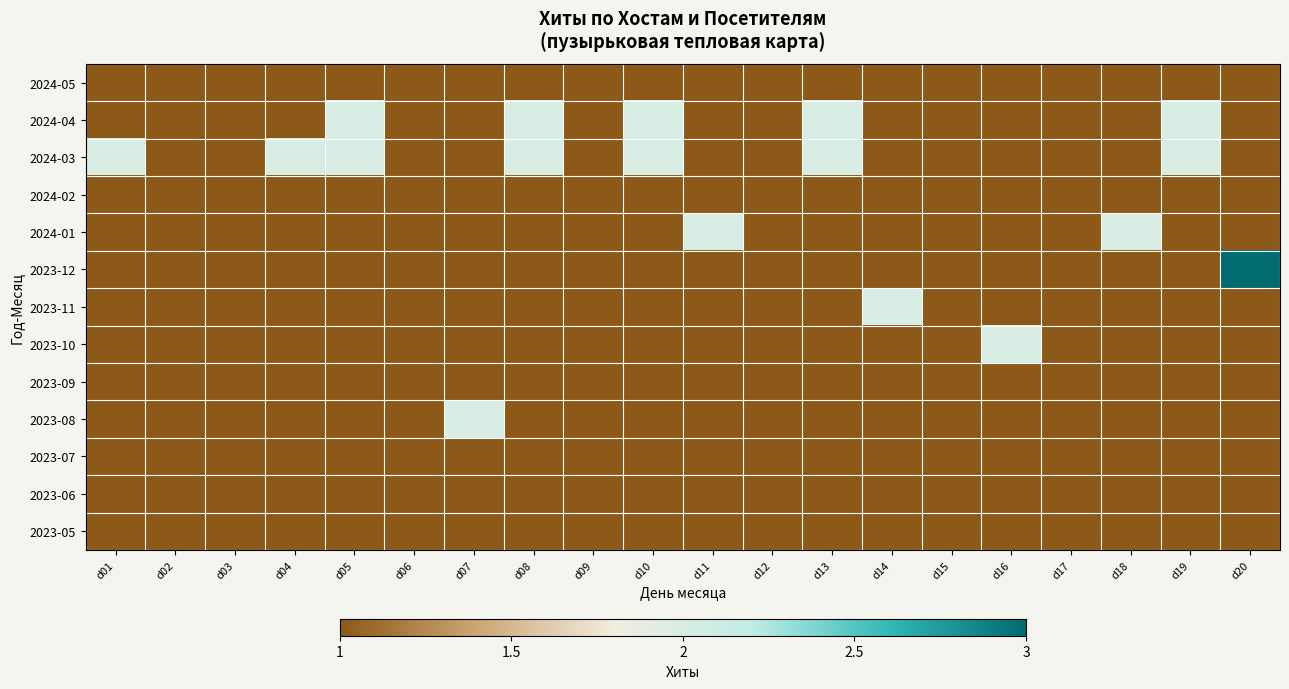

Reading left to right, what are all the values shown in this chart?

2024-05: d01=1	d02=1	d03=1	d04=1	d05=1	d06=1	d07=1	d08=1	d09=1	d10=1	d11=1	d12=1	d13=1	d14=1	d15=1	d16=1	d17=1	d18=1	d19=1	d20=1
2024-04: d01=1	d02=1	d03=1	d04=1	d05=2	d06=1	d07=1	d08=2	d09=1	d10=2	d11=1	d12=1	d13=2	d14=1	d15=1	d16=1	d17=1	d18=1	d19=2	d20=1
2024-03: d01=2	d02=1	d03=1	d04=2	d05=2	d06=1	d07=1	d08=2	d09=1	d10=2	d11=1	d12=1	d13=2	d14=1	d15=1	d16=1	d17=1	d18=1	d19=2	d20=1
2024-02: d01=1	d02=1	d03=1	d04=1	d05=1	d06=1	d07=1	d08=1	d09=1	d10=1	d11=1	d12=1	d13=1	d14=1	d15=1	d16=1	d17=1	d18=1	d19=1	d20=1
2024-01: d01=1	d02=1	d03=1	d04=1	d05=1	d06=1	d07=1	d08=1	d09=1	d10=1	d11=2	d12=1	d13=1	d14=1	d15=1	d16=1	d17=1	d18=2	d19=1	d20=1
2023-12: d01=1	d02=1	d03=1	d04=1	d05=1	d06=1	d07=1	d08=1	d09=1	d10=1	d11=1	d12=1	d13=1	d14=1	d15=1	d16=1	d17=1	d18=1	d19=1	d20=3
2023-11: d01=1	d02=1	d03=1	d04=1	d05=1	d06=1	d07=1	d08=1	d09=1	d10=1	d11=1	d12=1	d13=1	d14=2	d15=1	d16=1	d17=1	d18=1	d19=1	d20=1
2023-10: d01=1	d02=1	d03=1	d04=1	d05=1	d06=1	d07=1	d08=1	d09=1	d10=1	d11=1	d12=1	d13=1	d14=1	d15=1	d16=2	d17=1	d18=1	d19=1	d20=1
2023-09: d01=1	d02=1	d03=1	d04=1	d05=1	d06=1	d07=1	d08=1	d09=1	d10=1	d11=1	d12=1	d13=1	d14=1	d15=1	d16=1	d17=1	d18=1	d19=1	d20=1
2023-08: d01=1	d02=1	d03=1	d04=1	d05=1	d06=1	d07=2	d08=1	d09=1	d10=1	d11=1	d12=1	d13=1	d14=1	d15=1	d16=1	d17=1	d18=1	d19=1	d20=1
2023-07: d01=1	d02=1	d03=1	d04=1	d05=1	d06=1	d07=1	d08=1	d09=1	d10=1	d11=1	d12=1	d13=1	d14=1	d15=1	d16=1	d17=1	d18=1	d19=1	d20=1
2023-06: d01=1	d02=1	d03=1	d04=1	d05=1	d06=1	d07=1	d08=1	d09=1	d10=1	d11=1	d12=1	d13=1	d14=1	d15=1	d16=1	d17=1	d18=1	d19=1	d20=1
2023-05: d01=1	d02=1	d03=1	d04=1	d05=1	d06=1	d07=1	d08=1	d09=1	d10=1	d11=1	d12=1	d13=1	d14=1	d15=1	d16=1	d17=1	d18=1	d19=1	d20=1